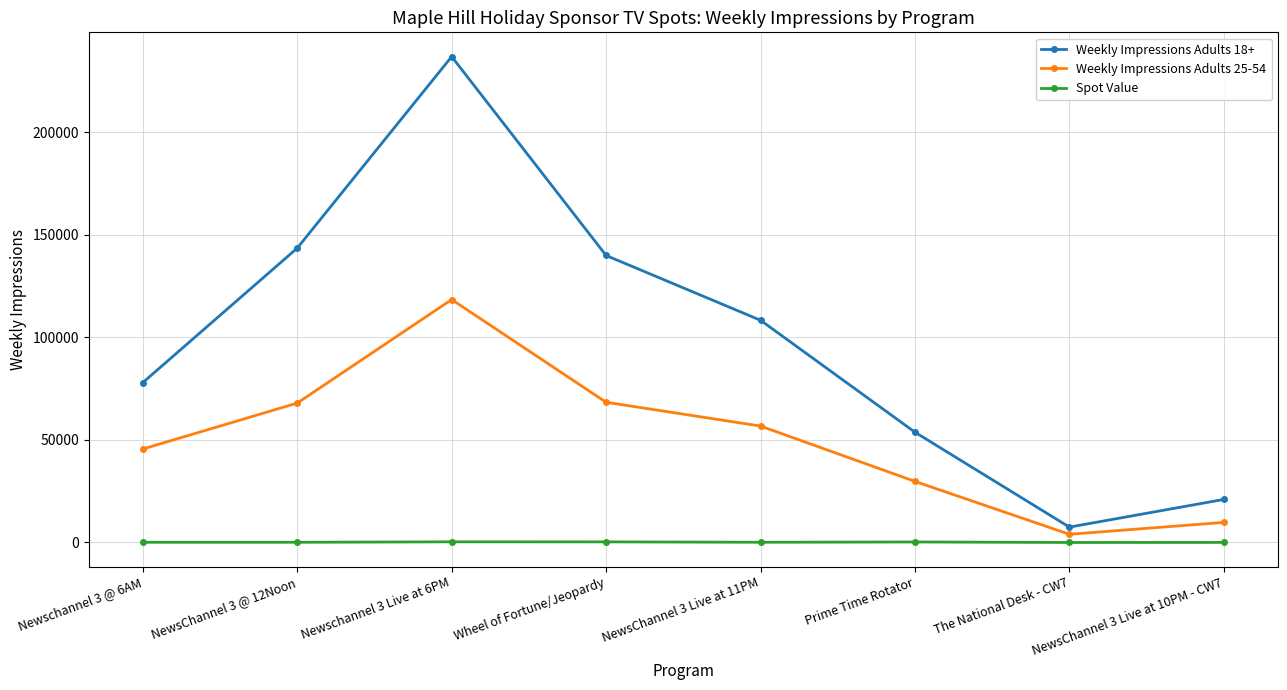

At which category is the sum across all series the highest?

Newschannel 3 Live at 6PM